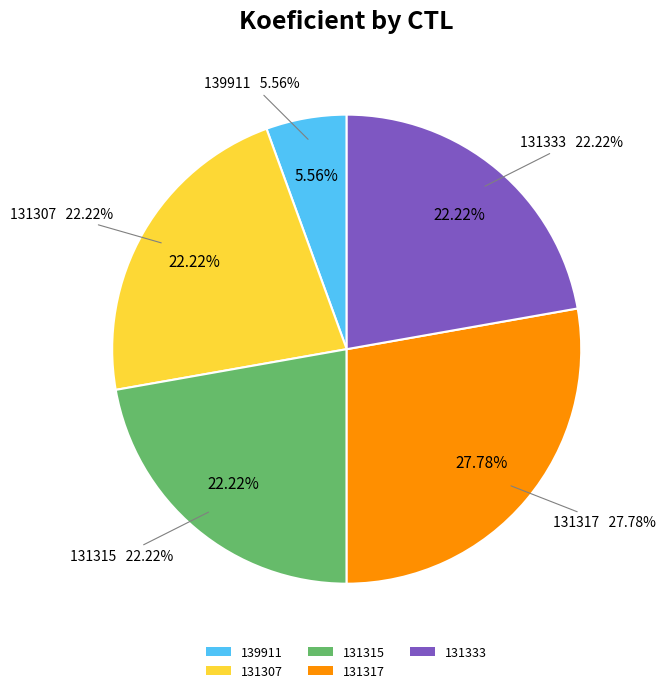

Approximately how many times larger is the value at 139911 compared to 131307?

0.2